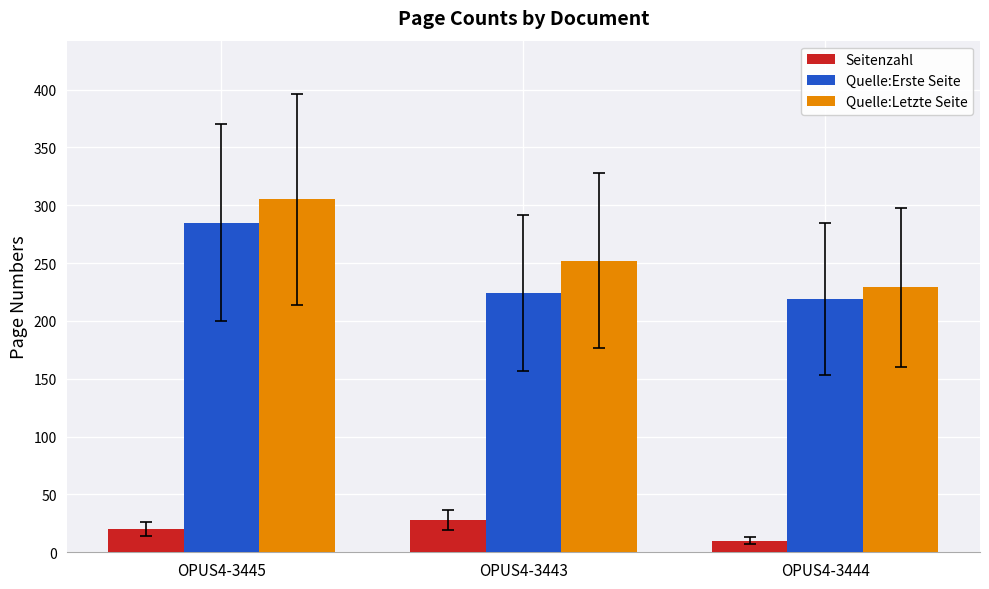

How many distinct data groups are displayed?

3